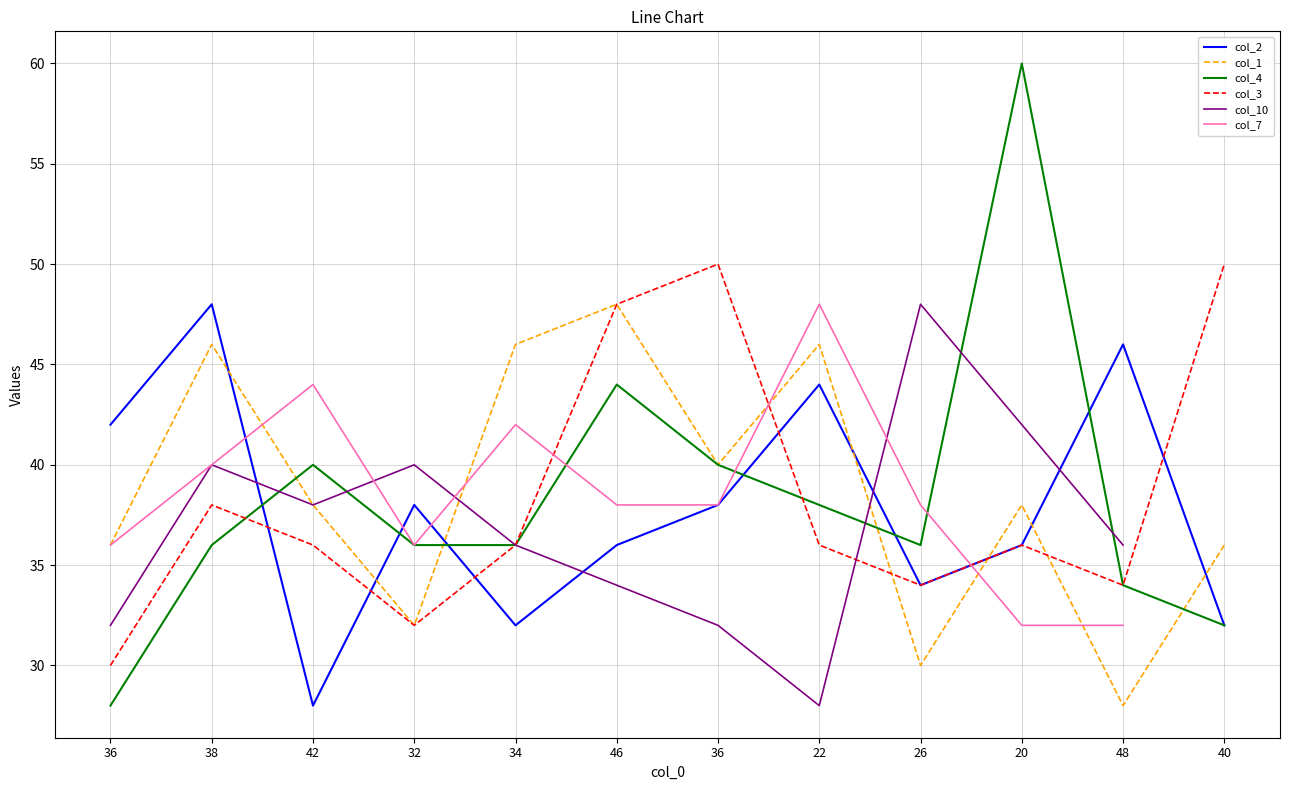

What is the highest value of the col_4 series?

60